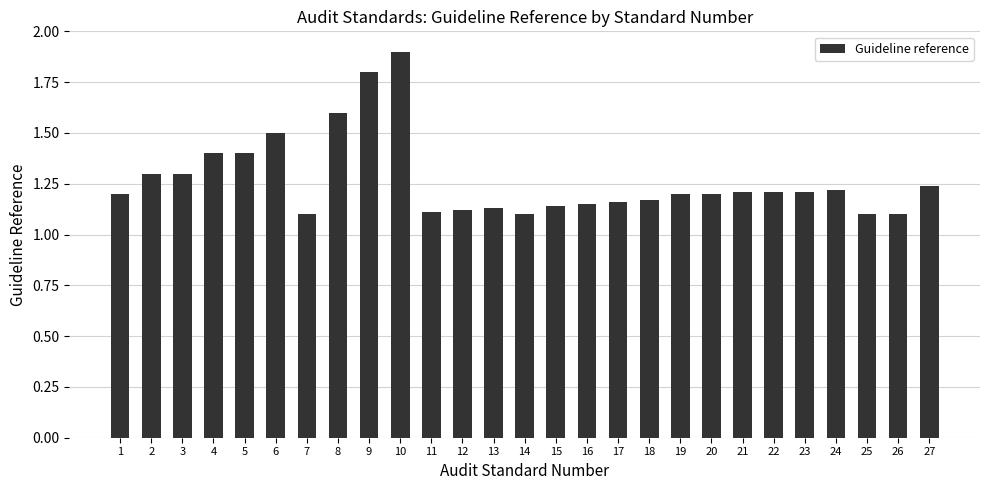

What is the change in value from 9 to 13?

-0.7